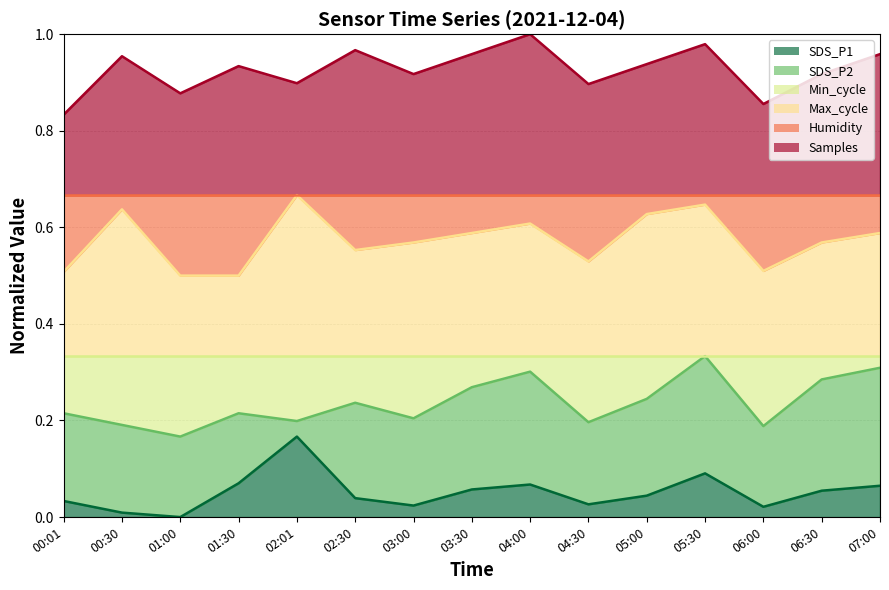

Which series has the largest total across all categories?

Samples